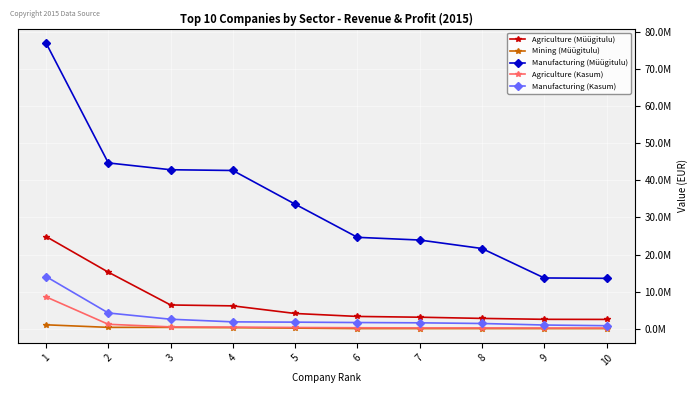

Reading left to right, transcribe all the data shown in this chart.

Agriculture (Müügitulu): 1=24857496	2=15234438	3=6377141	4=6135139	5=4080043	6=3280713	7=3072809	8=2752000	9=2503860	10=2475557
Mining (Müügitulu): 1=1023690	2=332004	3=328254	4=247610	5=127978	6=0	7=0	8=0	9=0	10=0
Manufacturing (Müügitulu): 1=77100000	2=44724928	3=42884294	4=42683000	5=33587232	6=24638034	7=23907342	8=21620324	9=13667898	10=13569573
Agriculture (Kasum): 1=8566304	2=1160590	3=462098	4=408833	5=298114	6=226042	7=185000	8=183085	9=160969	10=155897
Manufacturing (Kasum): 1=14055000	2=4216954	3=2528473	4=1817235	5=1738852	6=1635406	7=1556510	8=1377347	9=966971	10=778516